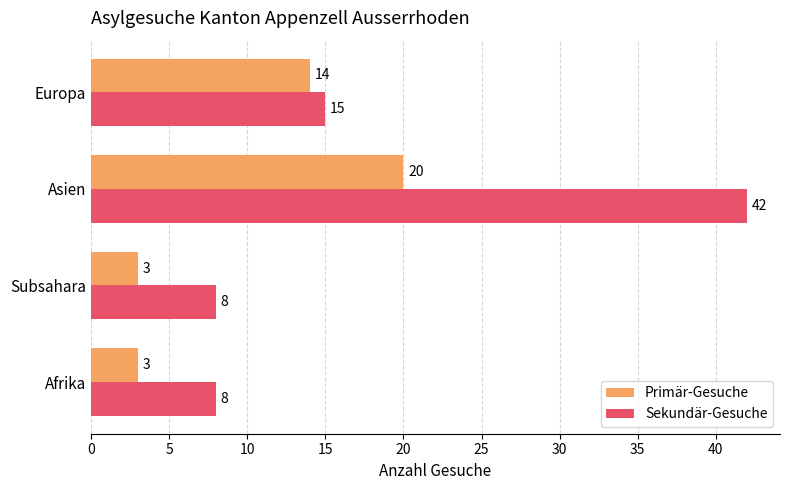

What is the difference between the Sekundär-Gesuche values at Asien and Subsahara?

34